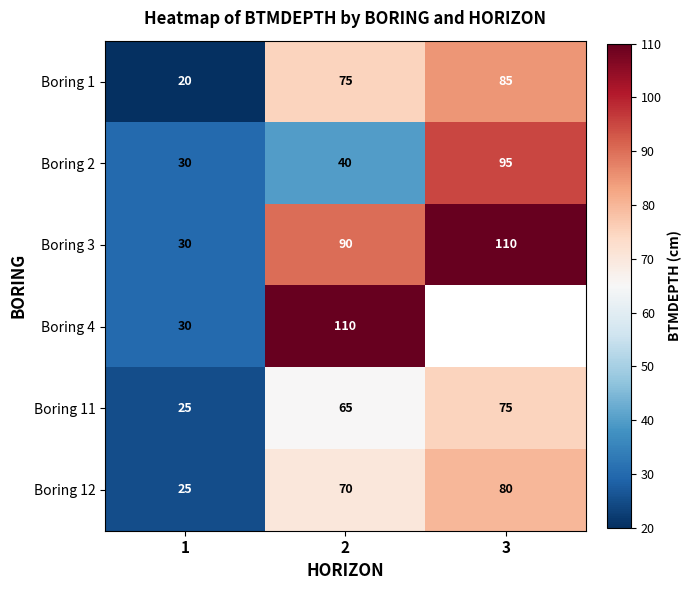

At 2, list the series in order from largest to smallest.

Boring 4, Boring 3, Boring 1, Boring 12, Boring 11, Boring 2